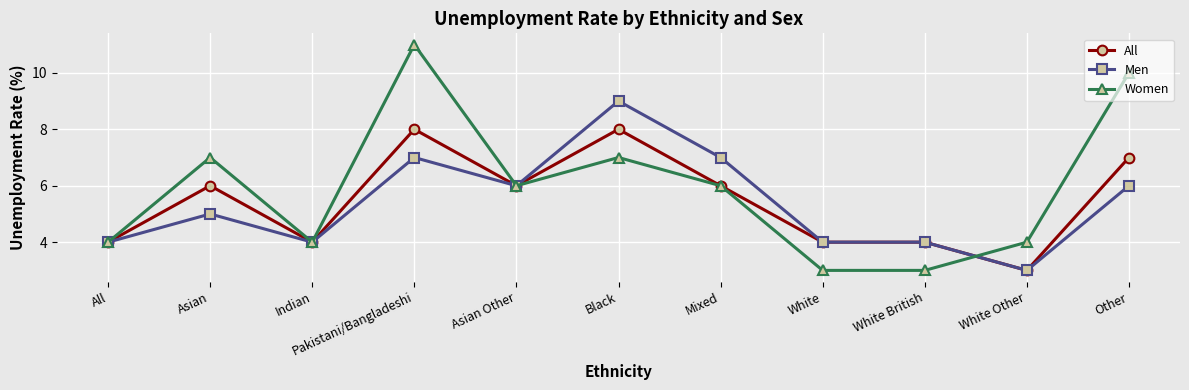

Reading right to left, transcribe all the data shown in this chart.

All: 7	3	4	4	6	8	6	8	4	6	4
Men: 6	3	4	4	7	9	6	7	4	5	4
Women: 10	4	3	3	6	7	6	11	4	7	4